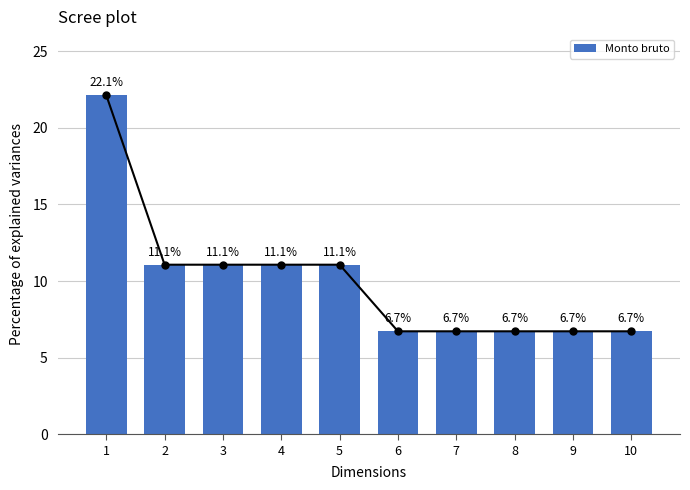

How many data points are above 11?

5